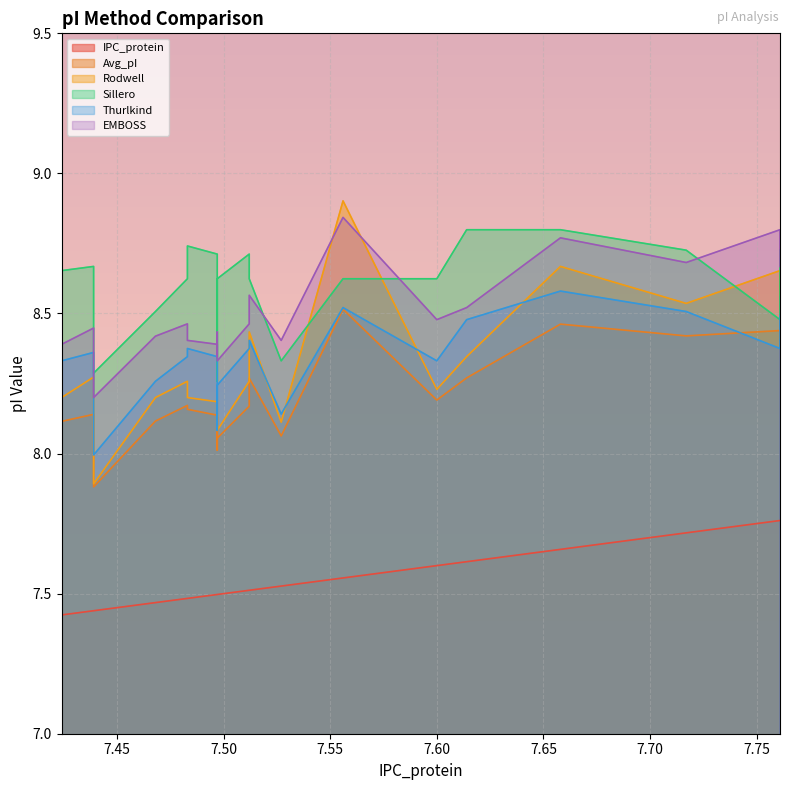

How many IPC_protein values are between 7 and 8?

20